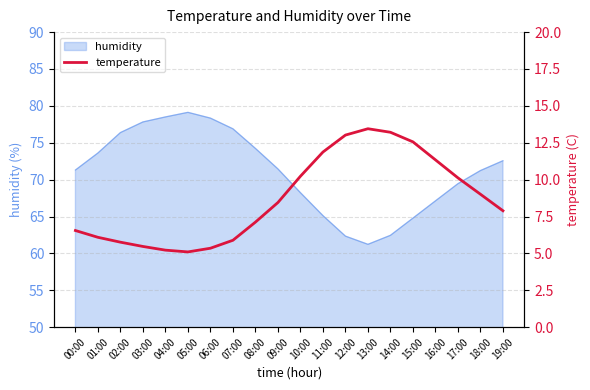

What is the maximum value for humidity?

79.1